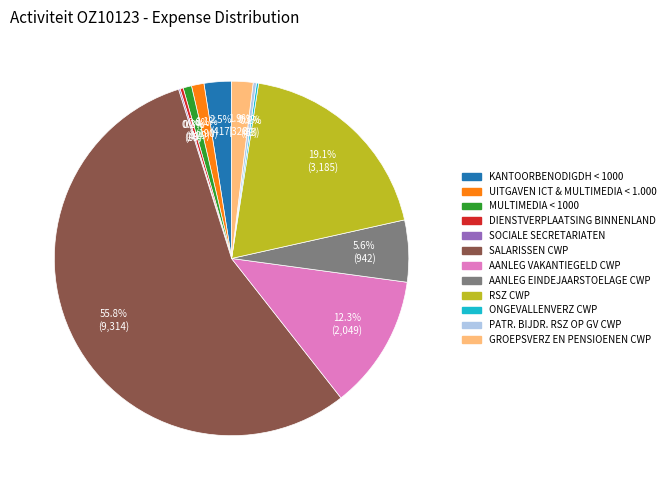

Do UITGAVEN ICT & MULTIMEDIA < 1.000 and GROEPSVERZ EN PENSIOENEN CWP together represent more than half of the pie?

No